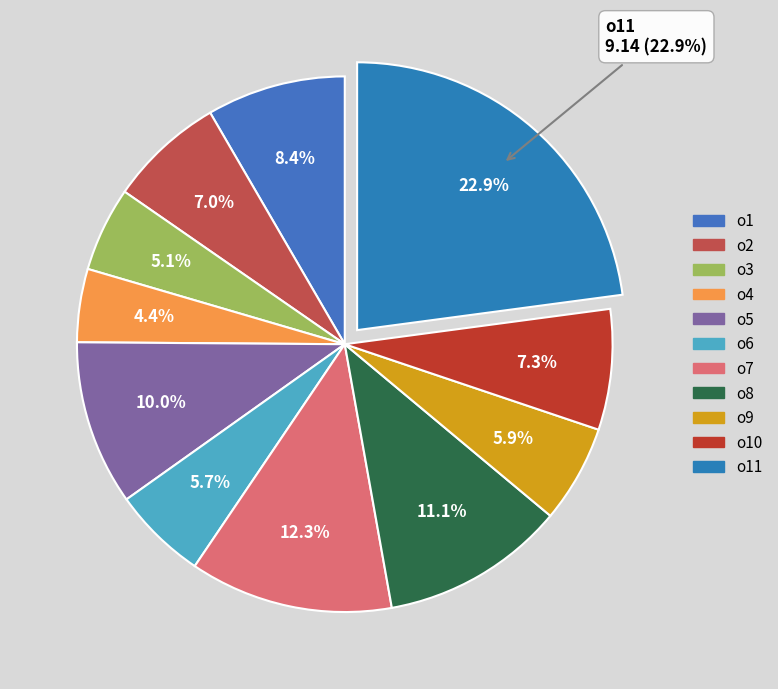

How many segments does this pie chart have?

11